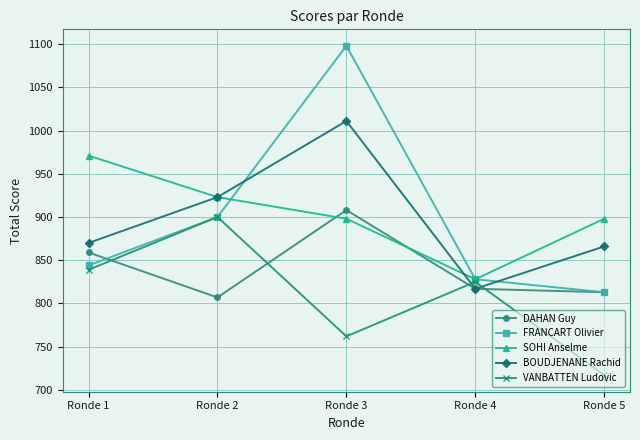

How many interior local peaks does the FRANCART Olivier series have?

1